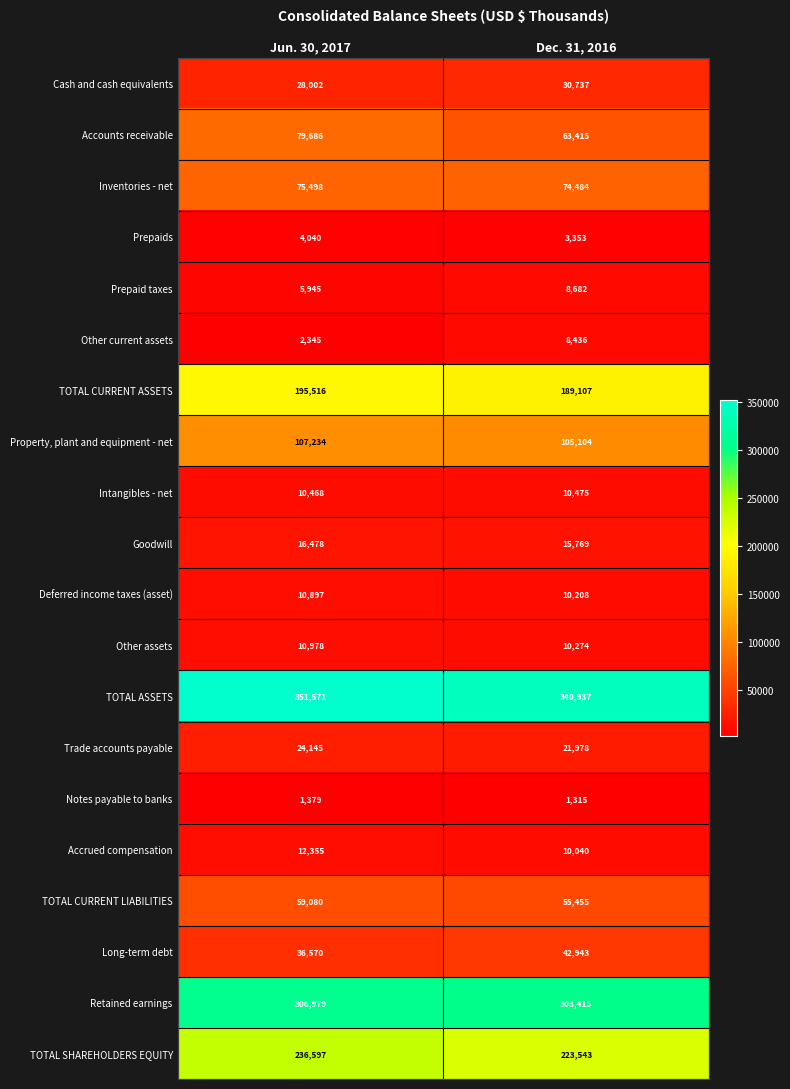

How many data points does each series have?

2